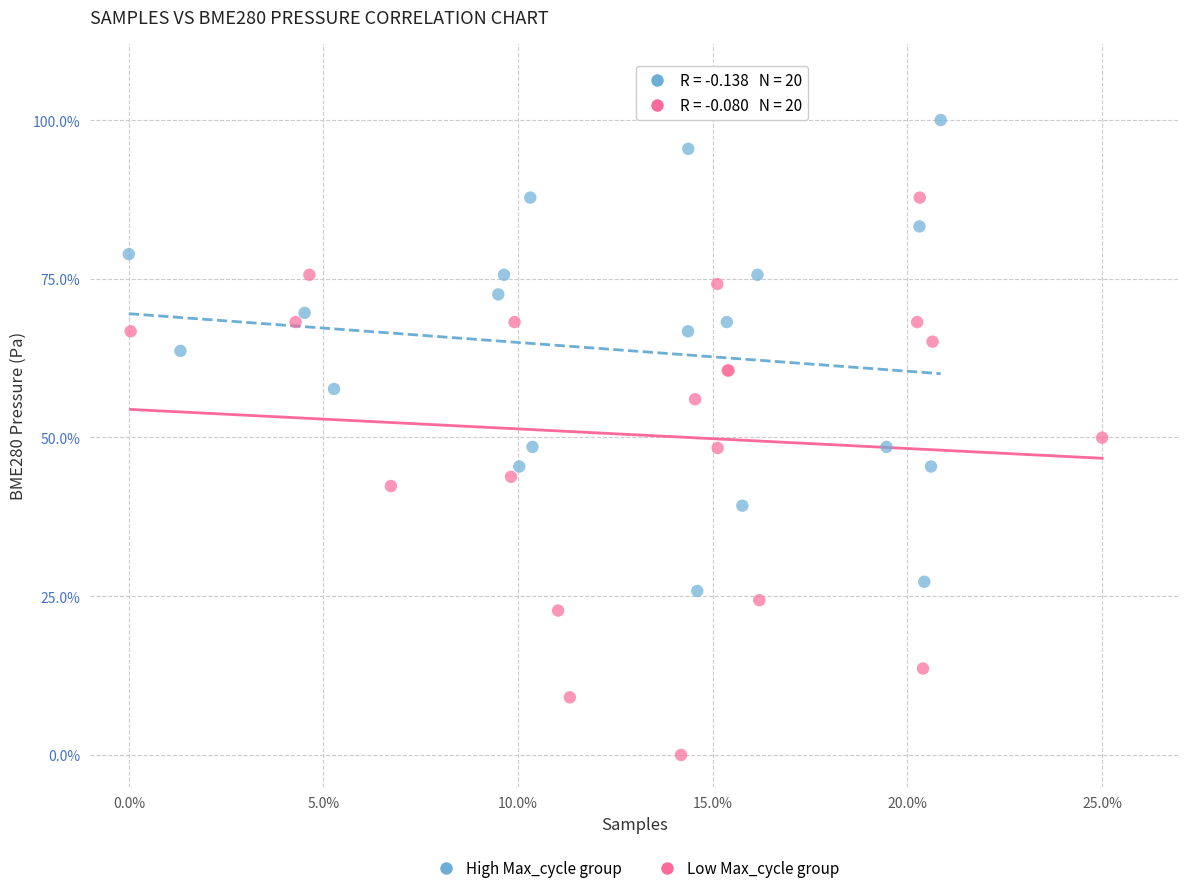

What are all the series names shown in the legend?

High Max_cycle group, Low Max_cycle group